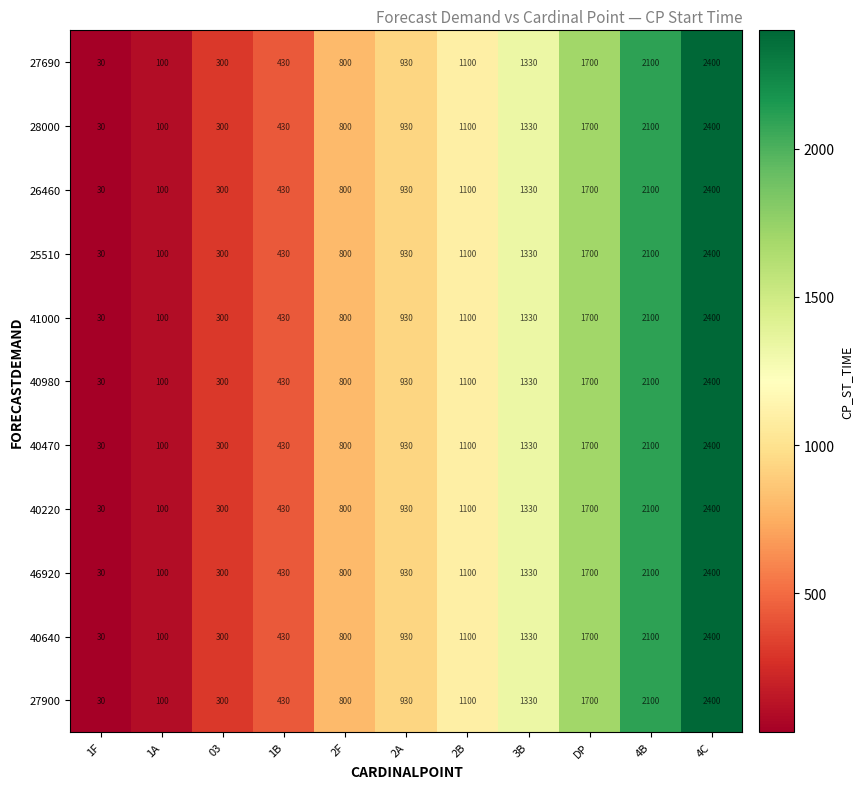

The 26460 series shows 430 at 1B. True or false?

True